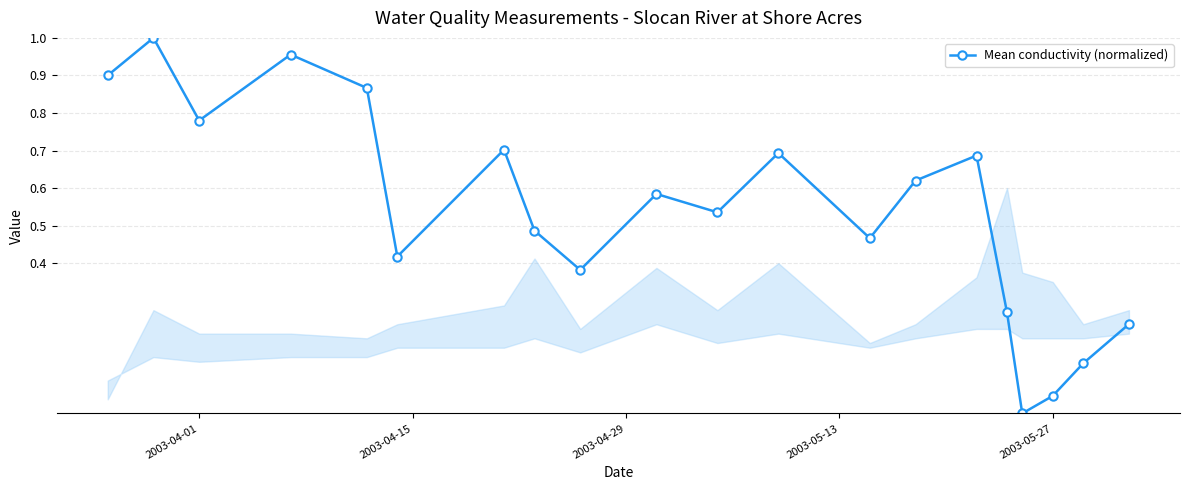

What is the sum of all values?

10.8